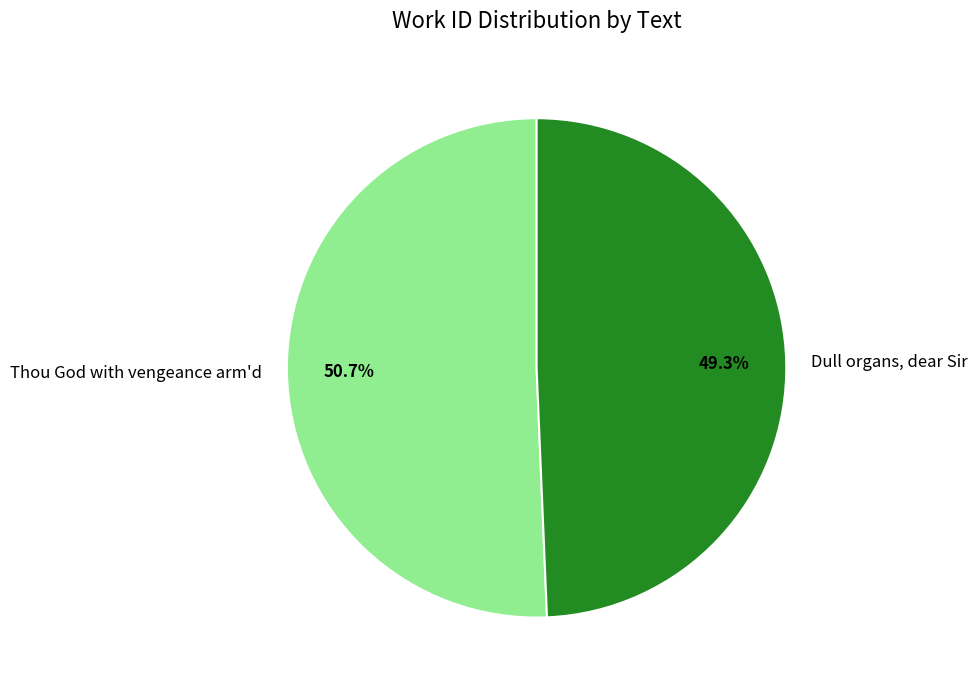

How many slices are in this pie chart?

2